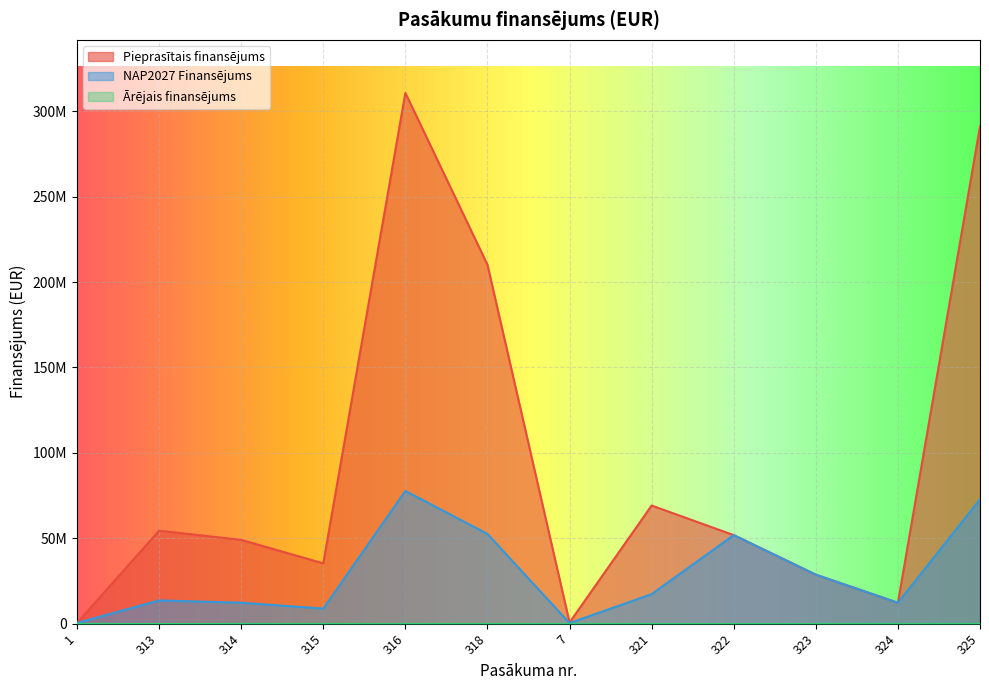

What is the highest value of the NAP2027 Finansējums series?

77676616.2